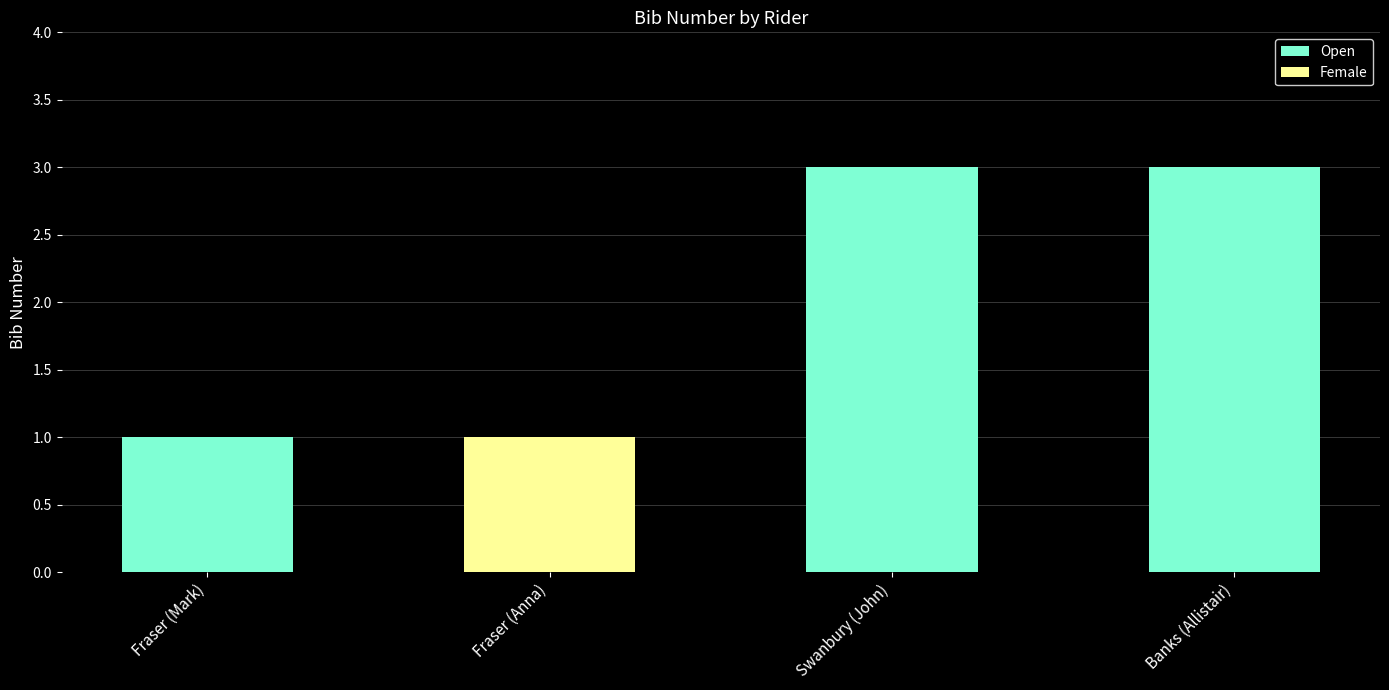

The value at Fraser is 0. True or false?

False